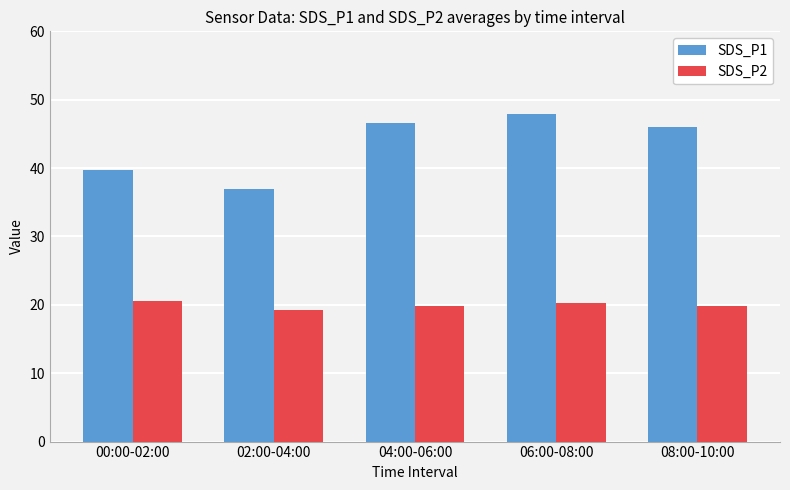

What is the difference between the SDS_P2 values at 06:00-08:00 and 04:00-06:00?

0.3